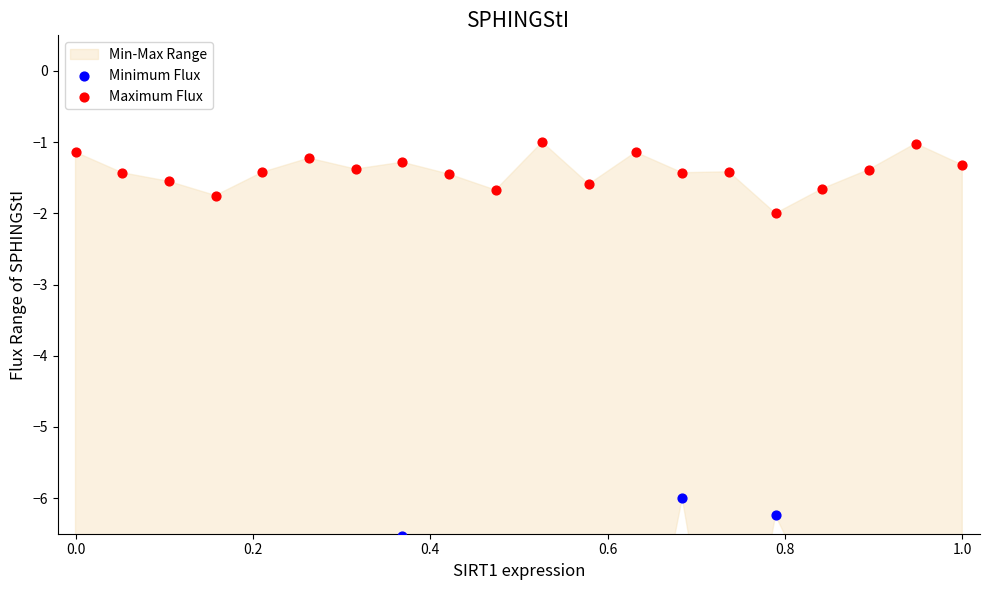

Is the value of Maximum Flux at 16 greater than the value of Minimum Flux at 9?

Yes